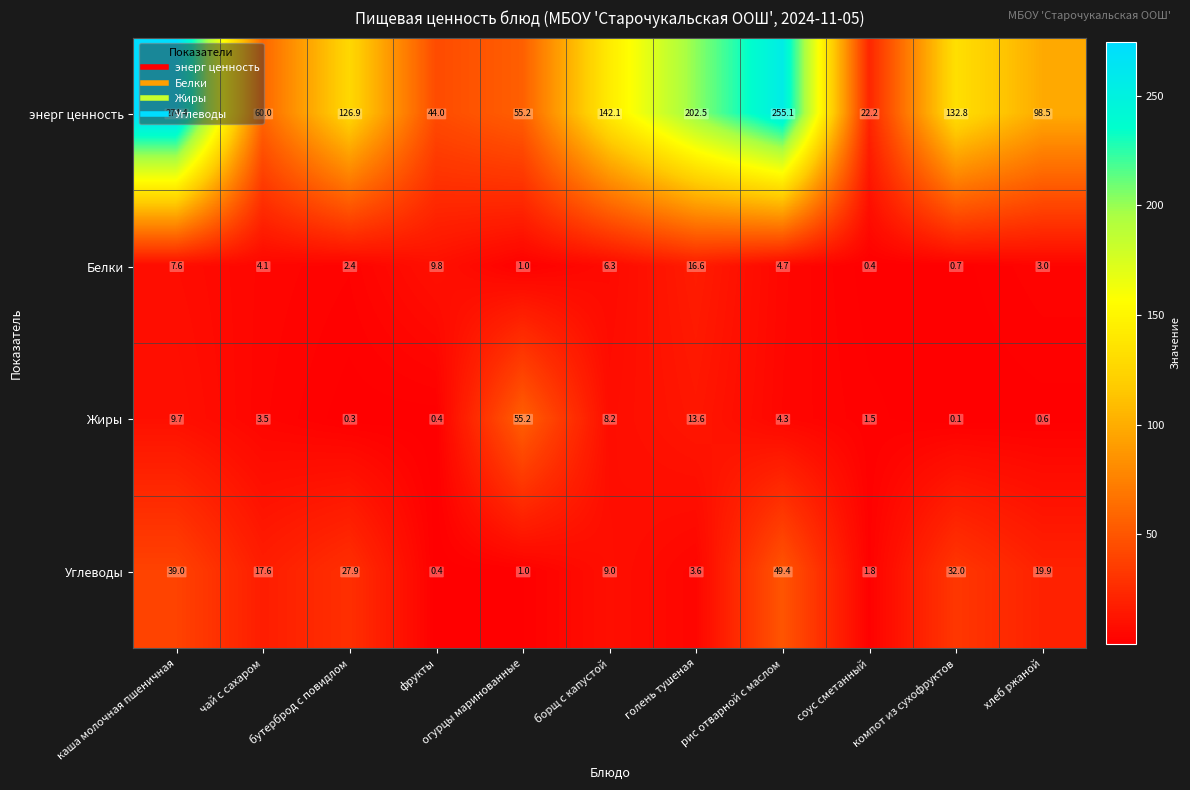

What is the minimum value shown in the chart?

0.1